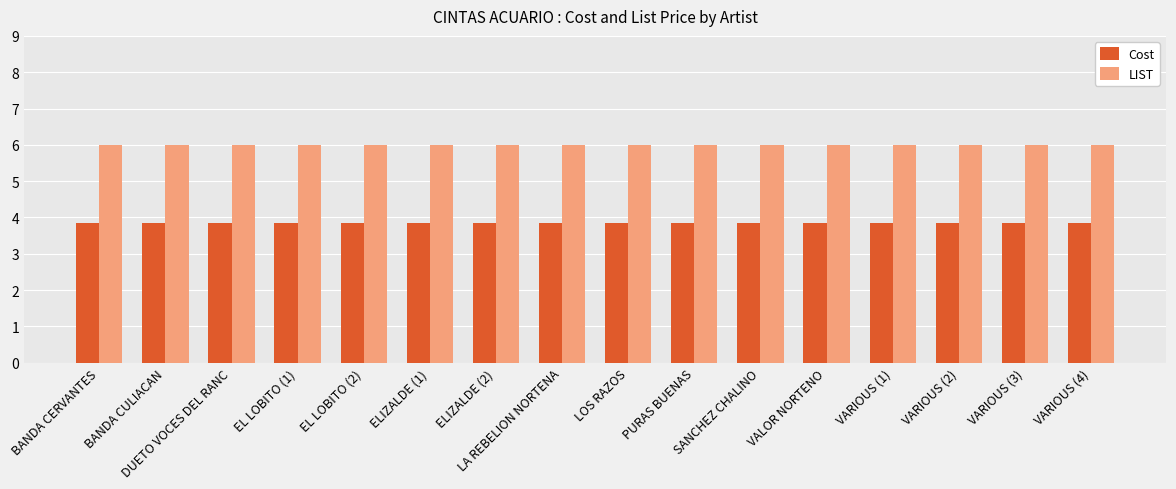

What is the total value across all series at ELIZALDE (1)?

9.8